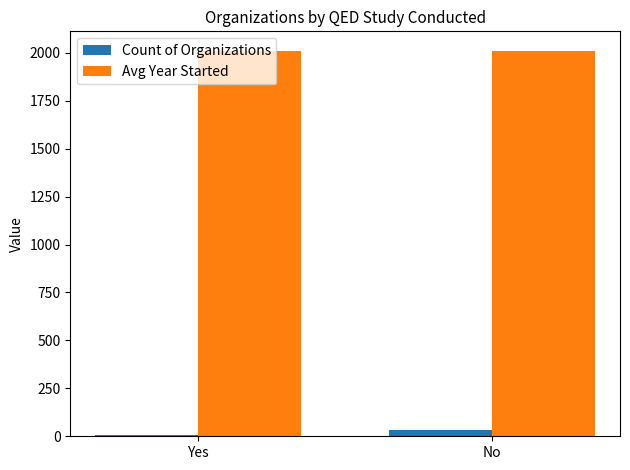

What is the maximum value shown in the chart?

2011.5